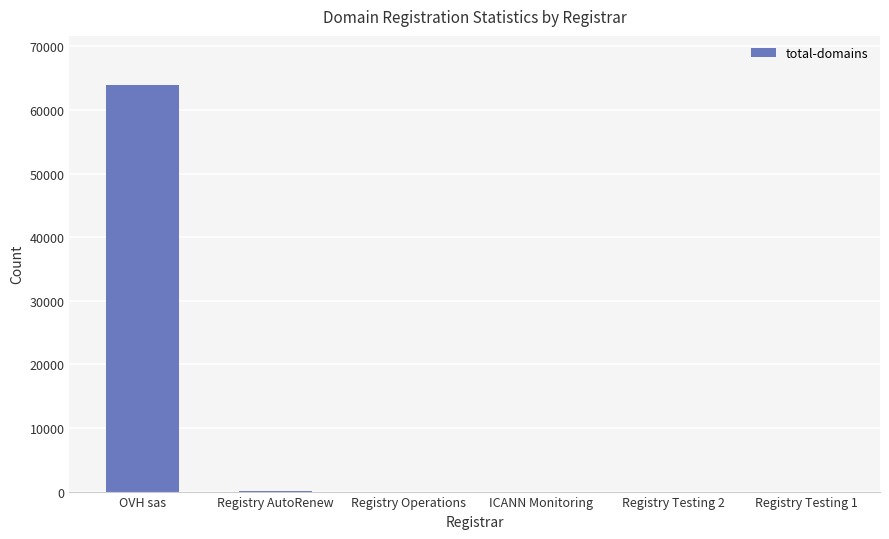

What is the maximum value shown in the chart?

63981